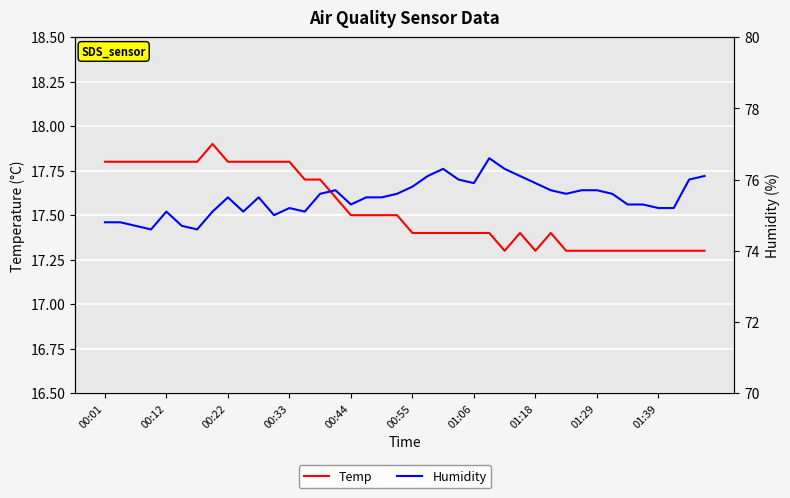

What is the minimum value shown in the chart?

17.3